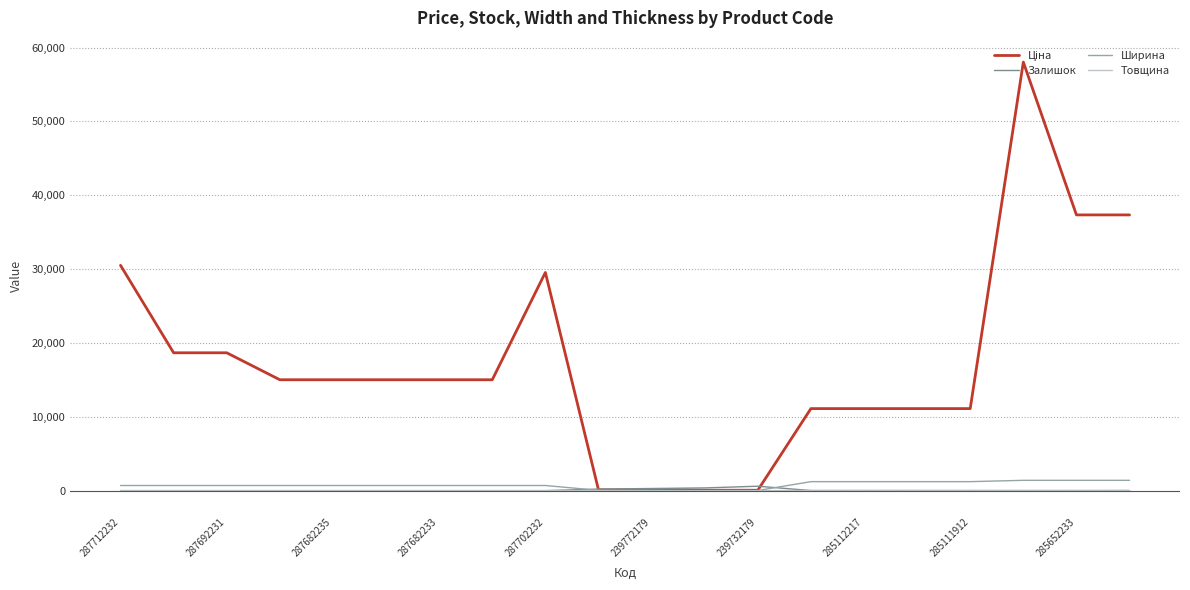

Does the chart display data point markers on the line(s)?

No